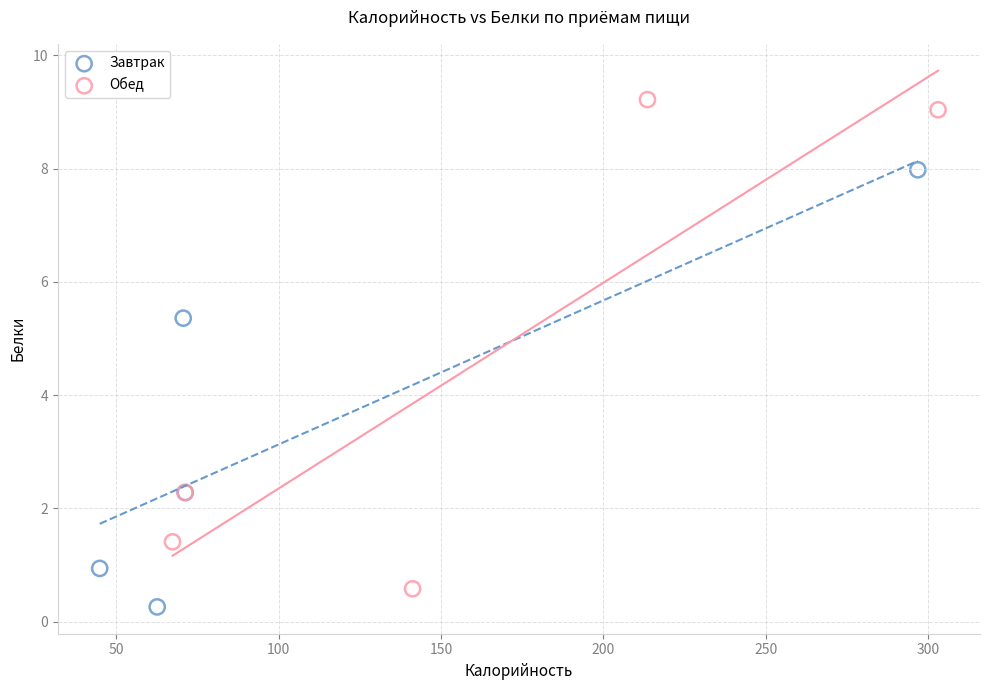

Which series reaches the maximum Y coordinate?

Обед